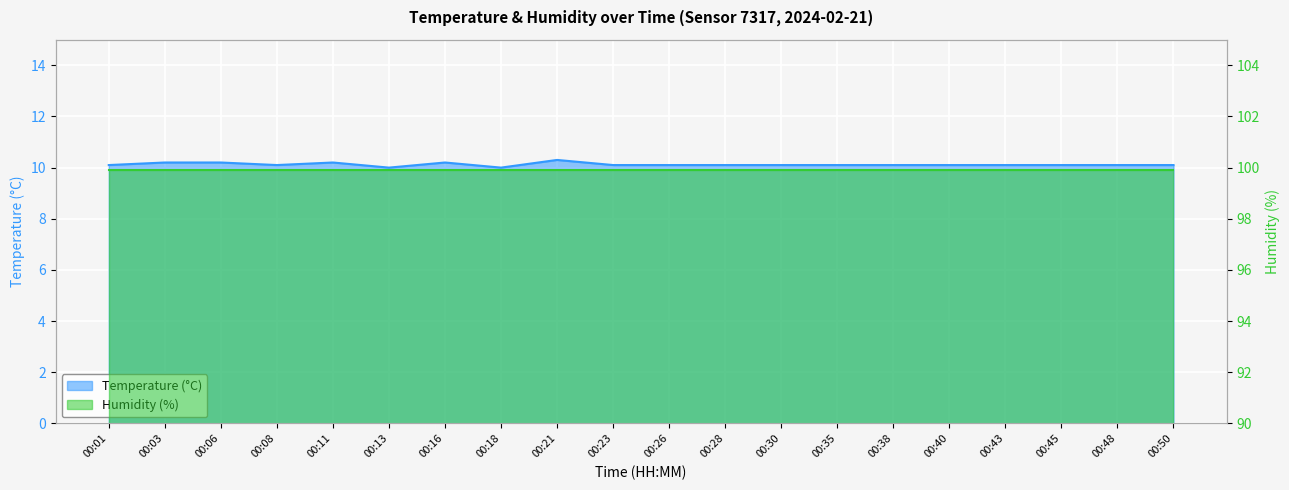

At which category does the chart reach its peak across all series?

00:21